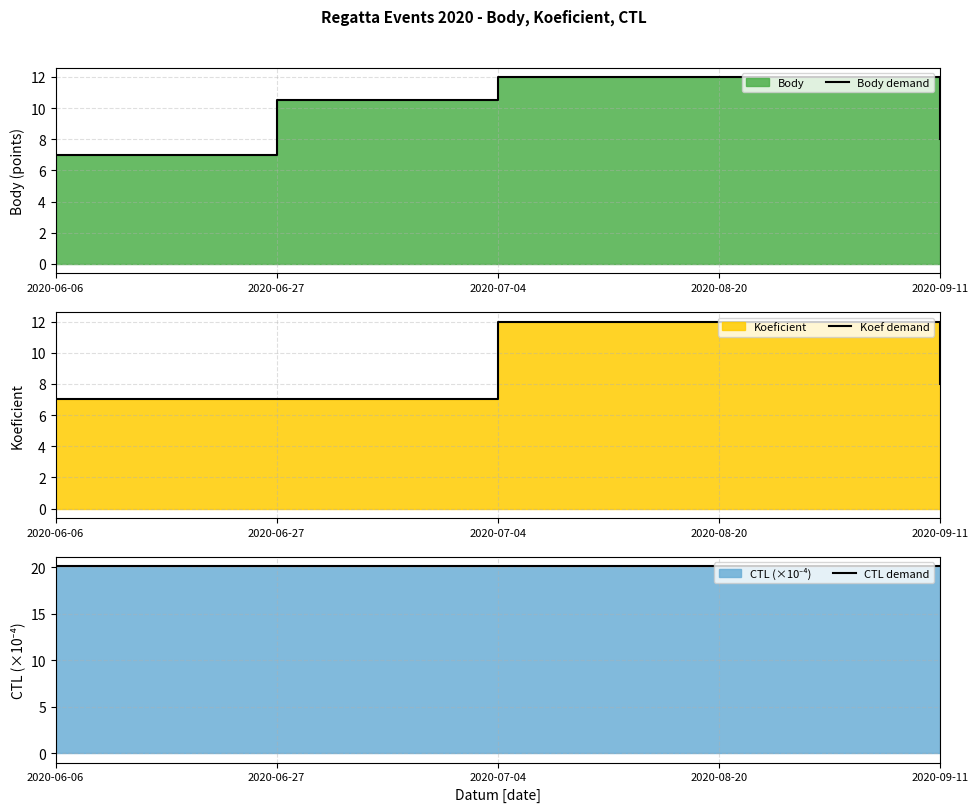

Between 2020-07-04 and 2020-09-11, which series saw the biggest shift?

Body demand